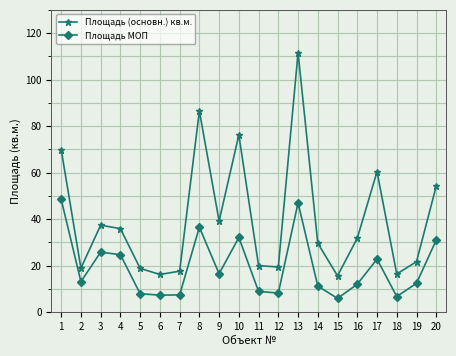

What are all the series names shown in the legend?

Площадь (основн.) кв.м., Площадь МОП